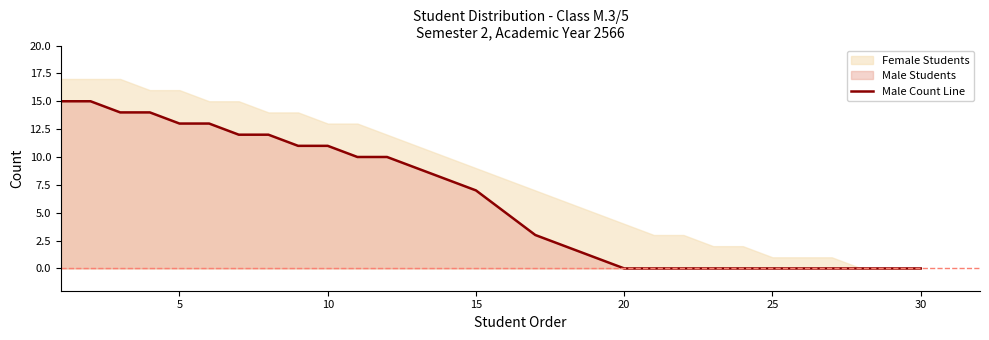

Is it true that Male Count Line equals 13 at 5?

True